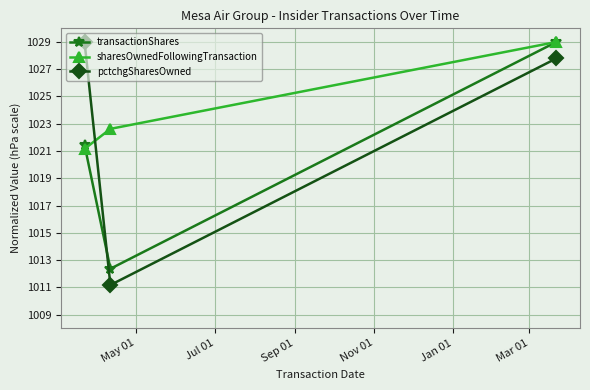

Which series has the widest spread of values?

pctchgSharesOwned